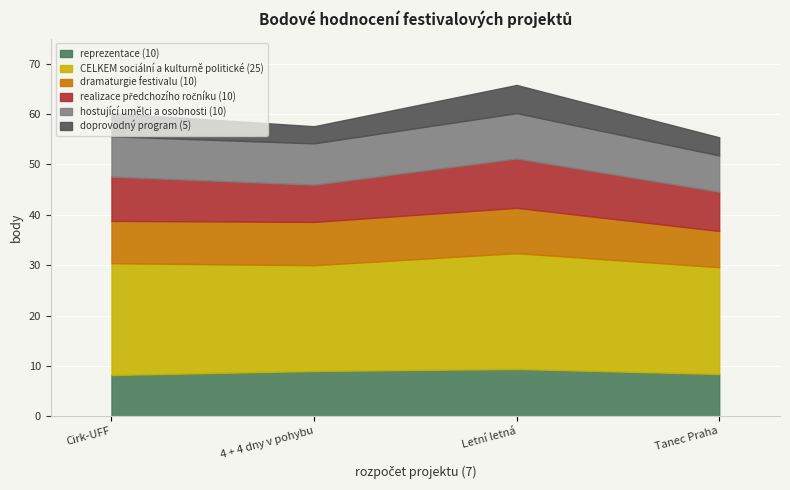

At how many categories does at least one series exceed 11?

4